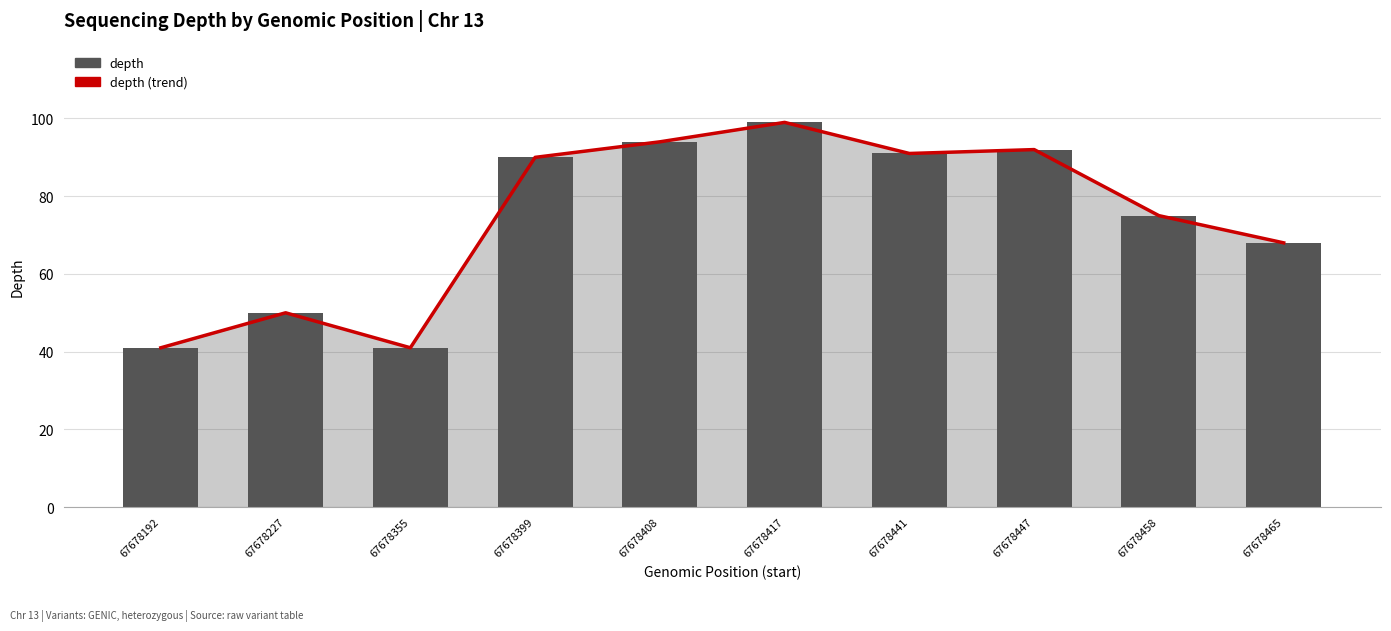

Which category has the highest value in the depth (trend) series?

67678417